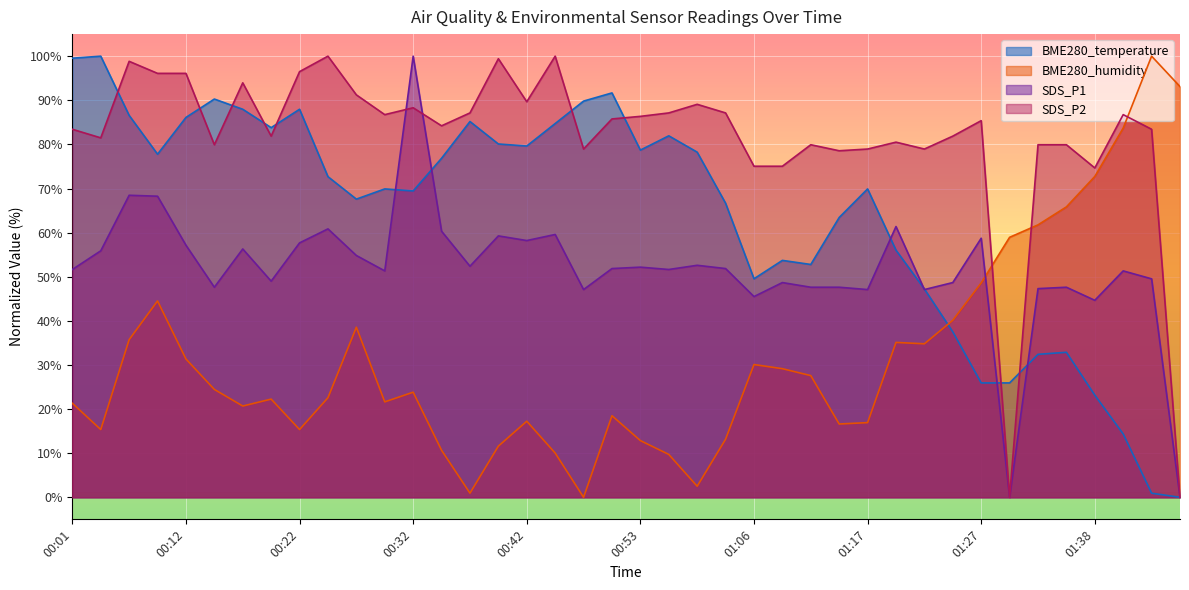

What is the difference between the highest and lowest values at 01:17?

62.0